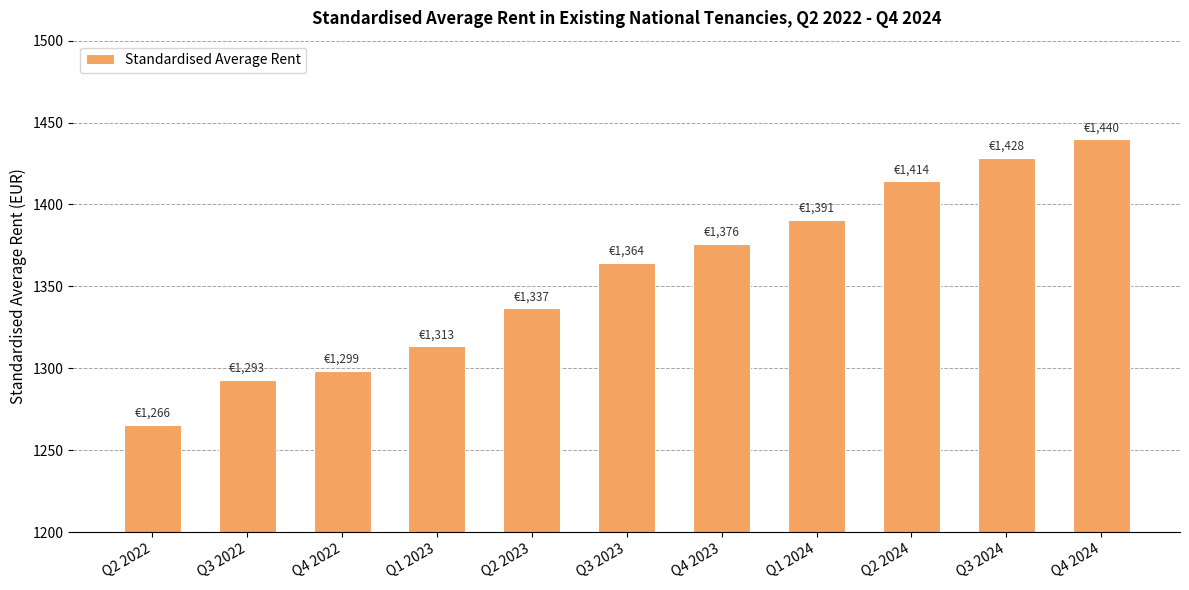

Rank the categories by value from lowest to highest.

Q2 2022, Q3 2022, Q4 2022, Q1 2023, Q2 2023, Q3 2023, Q4 2023, Q1 2024, Q2 2024, Q3 2024, Q4 2024